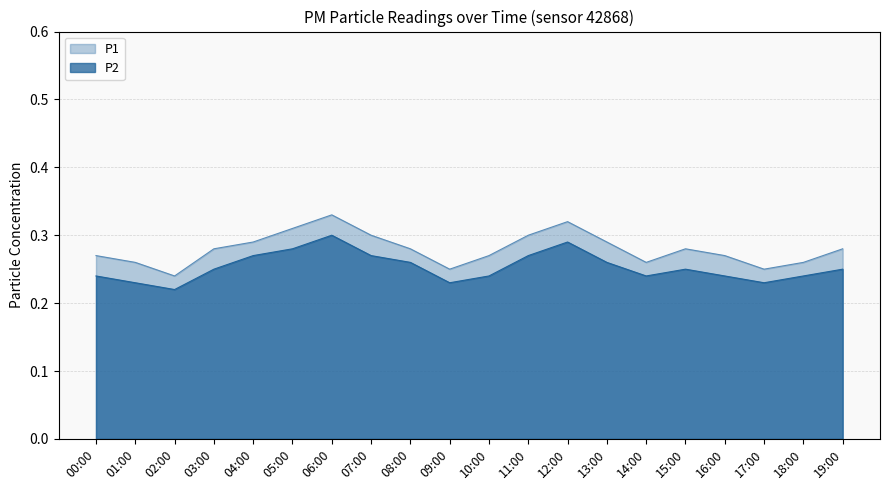

How many interior local peaks does the P2 series have?

3